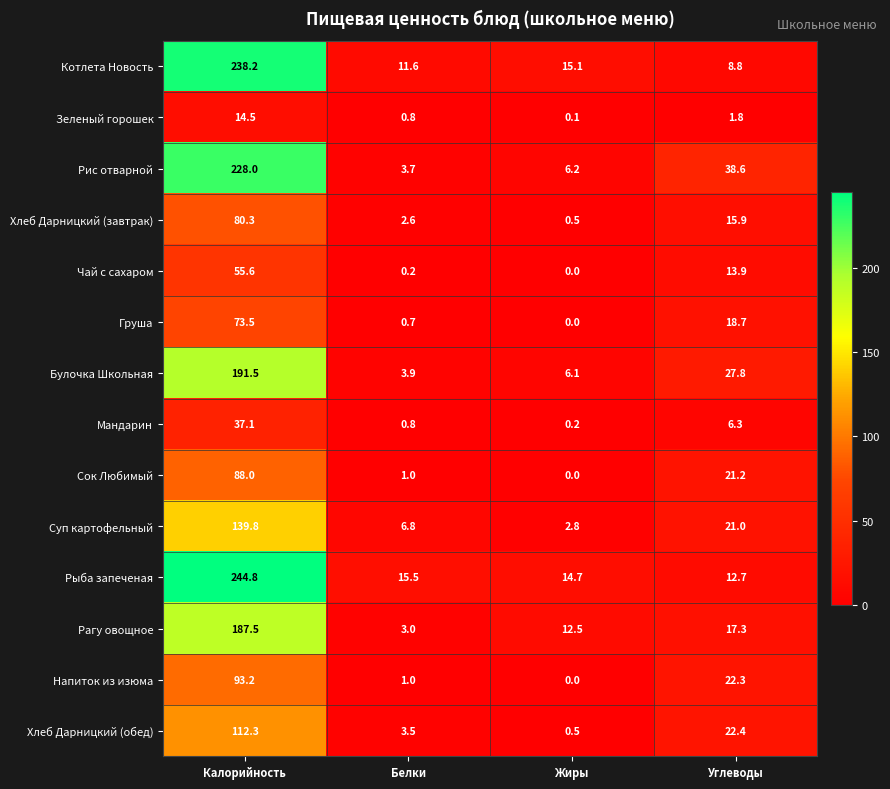

Between Жиры and Углеводы, which series saw the biggest shift?

Рис отварной